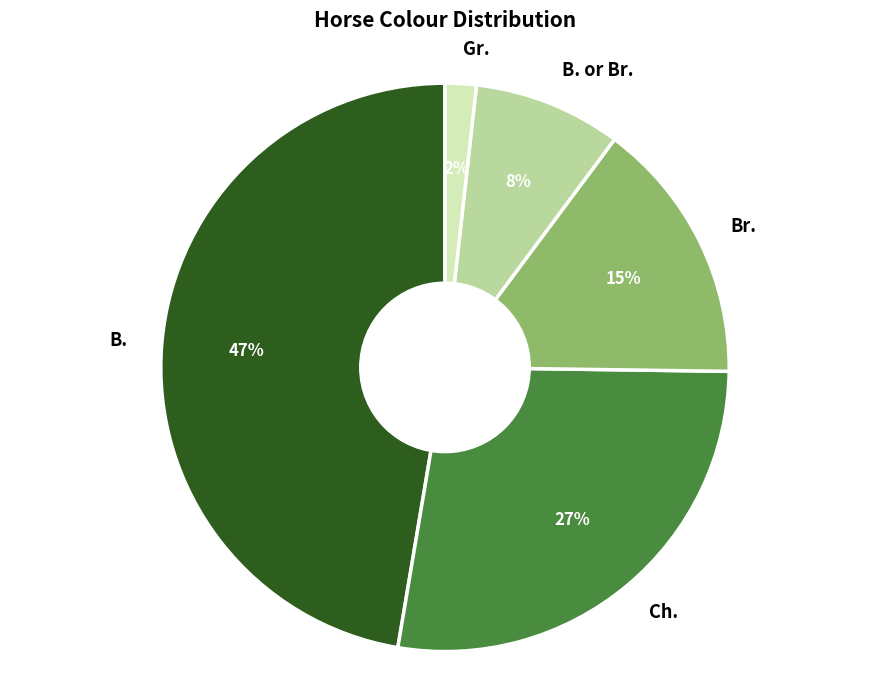

Which has a higher value, Ch. or Br.?

Ch.